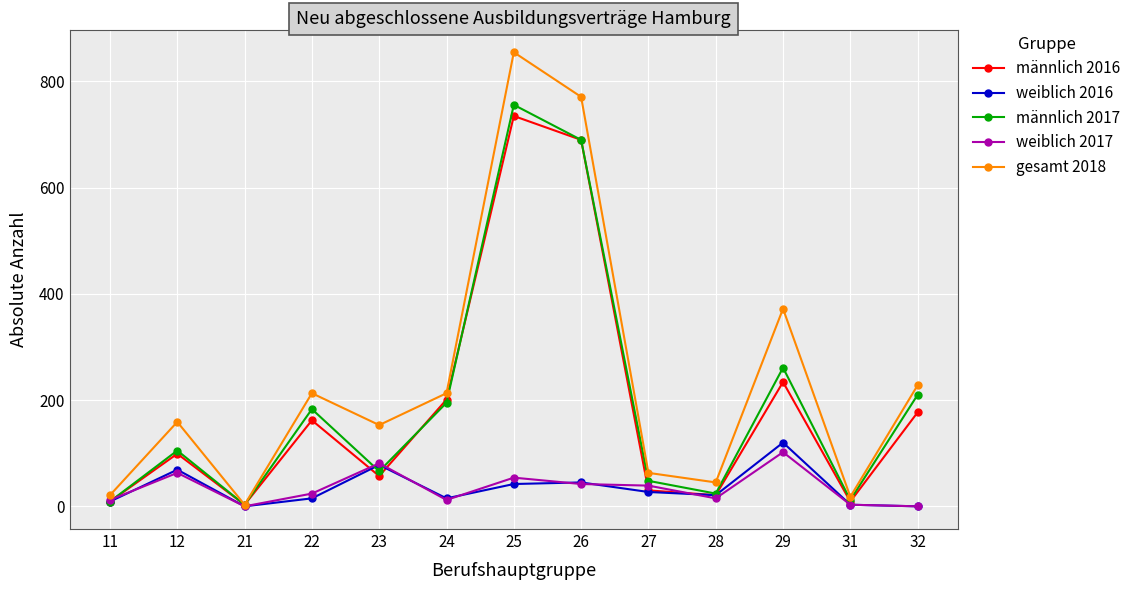

What is the minimum value for männlich 2017?

3